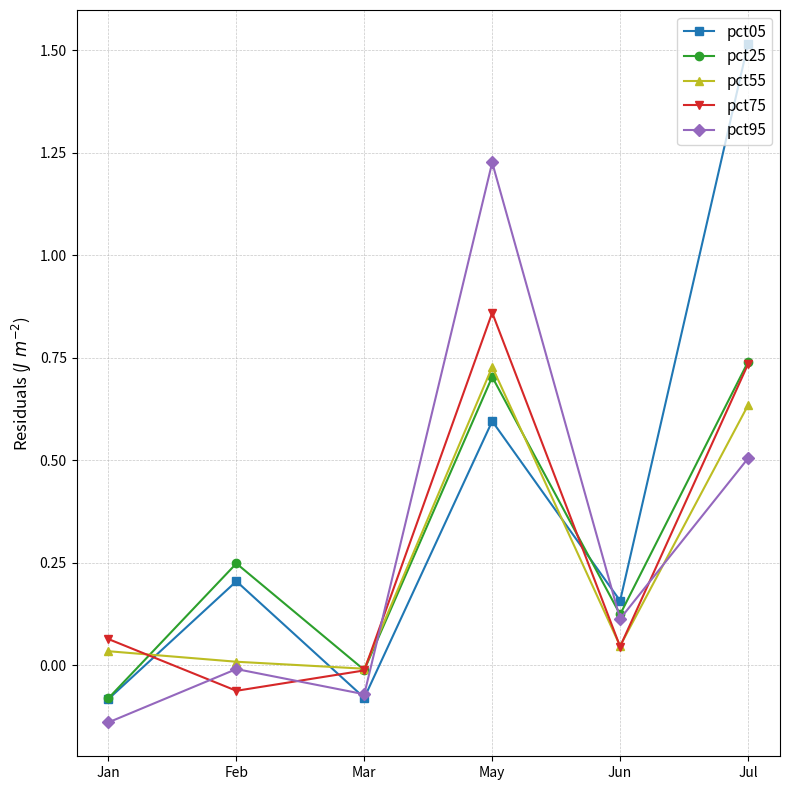

Which series has the largest total across all categories?

pct05